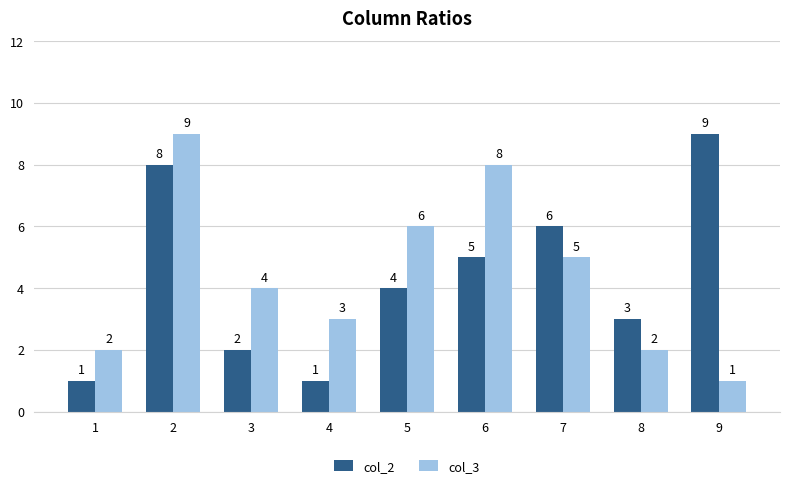

Which category has the highest value in the col_3 series?

2